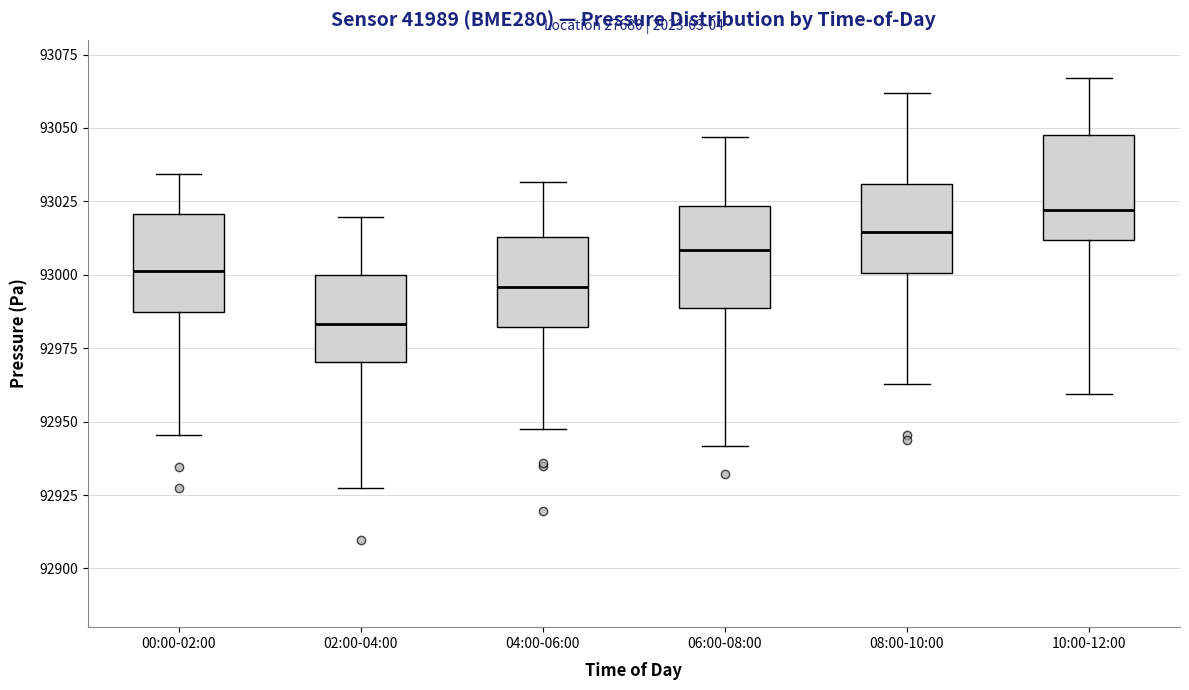

Reading left to right, read every box against the y-axis: the position of its median line, the range the box covers, and the ends of its whiskers. The values are not printed on the chart, so give them approximately, as read against the axis.

00:00-02:00: median 93000, box 92985 to 93020, whiskers 92945 to 93035
02:00-04:00: median 92985, box 92970 to 93000, whiskers 92925 to 93020
04:00-06:00: median 92995, box 92980 to 93015, whiskers 92950 to 93030
06:00-08:00: median 93010, box 92990 to 93025, whiskers 92940 to 93045
08:00-10:00: median 93015, box 93000 to 93030, whiskers 92965 to 93060
10:00-12:00: median 93020, box 93010 to 93050, whiskers 92960 to 93065